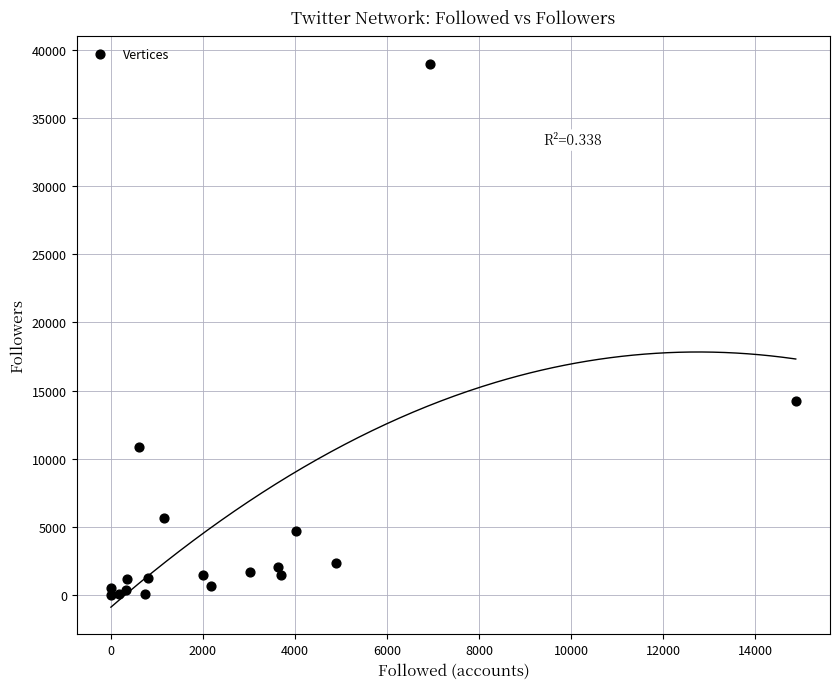

What Y value in the scatter plot is closest to 19491?

14230